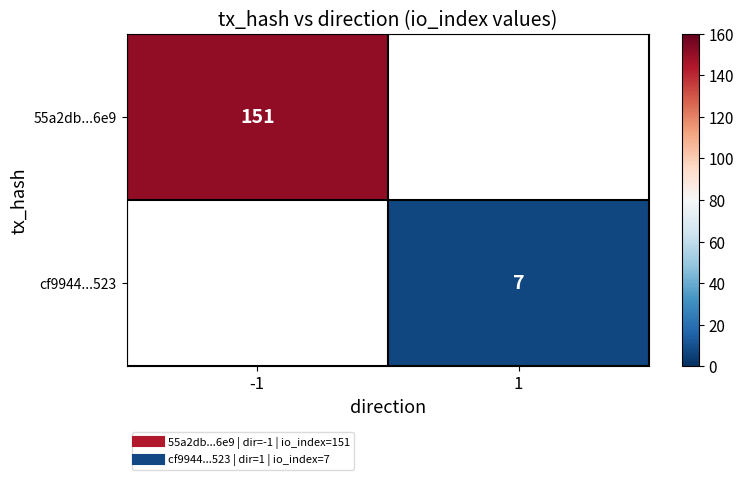

How many distinct data groups are displayed?

2